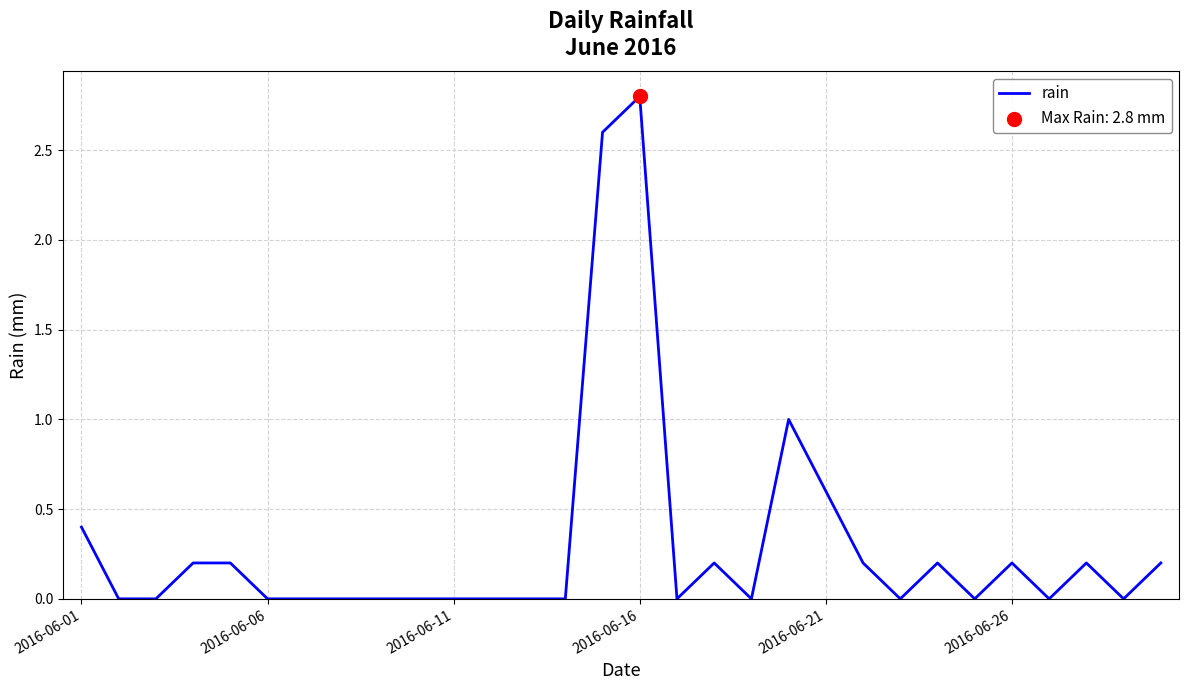

What is the maximum value shown in the chart?

2.8